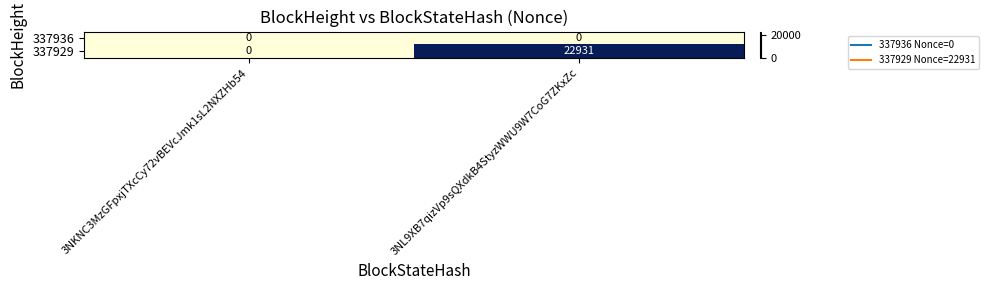

Is it true that 337936 equals 0 at 3NL9XB7qizVp9sQXdkB4StyzWWU9W7CoG7ZKxZc?

True